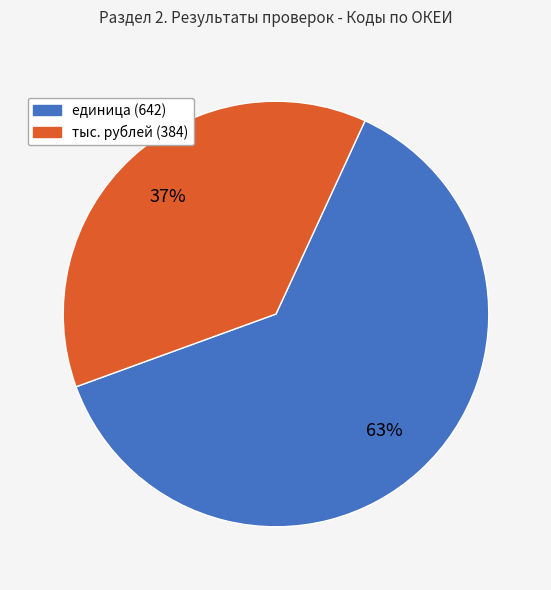

Do единица (642) and тыс. рублей (384) together represent more than half of the pie?

Yes